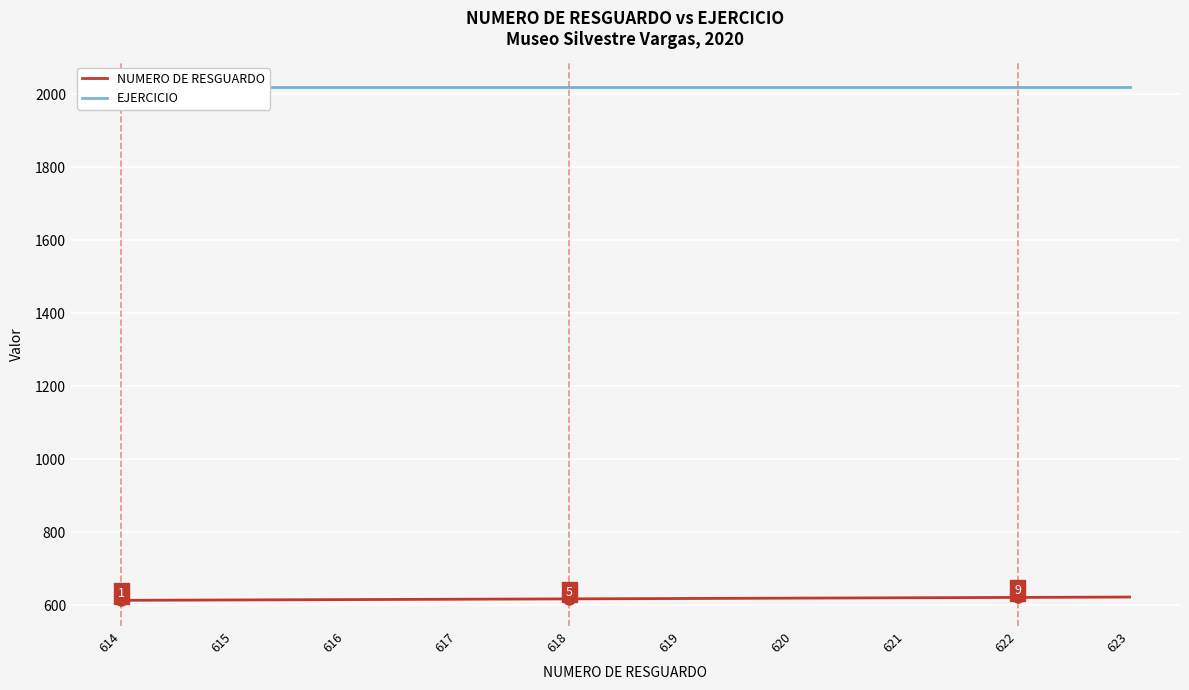

What is the lowest value of the EJERCICIO series?

2020